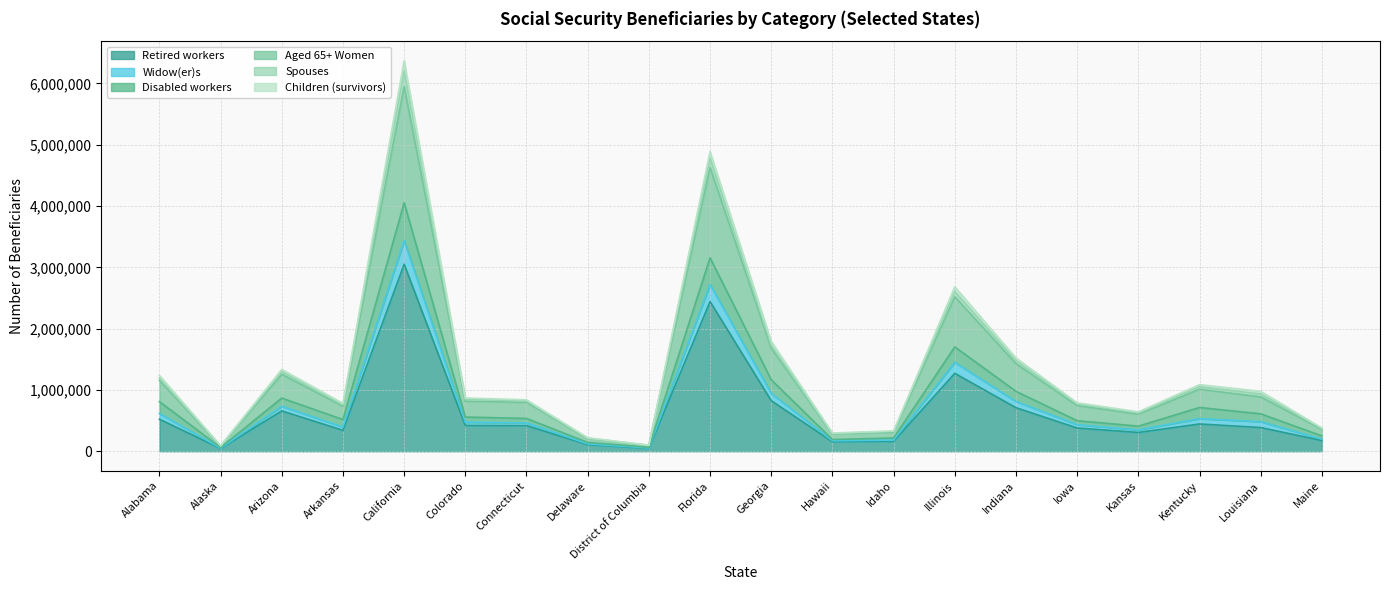

What is the highest value of the Retired workers series?

3050367